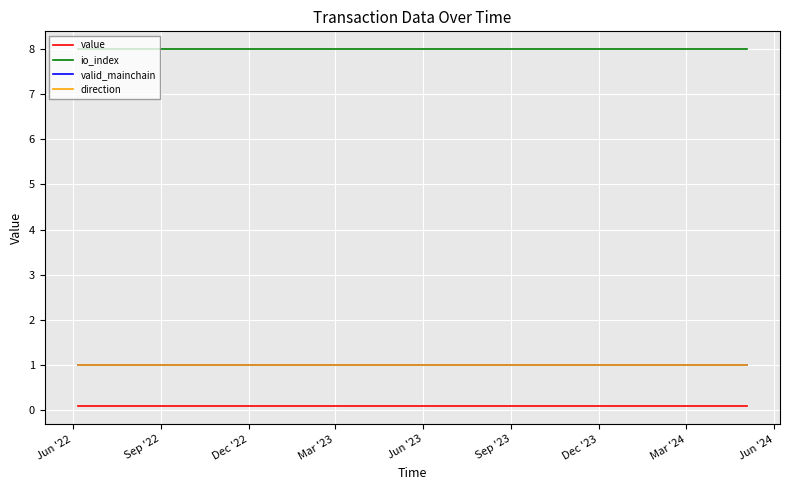

Is this an area chart (filled region under the line)?

No